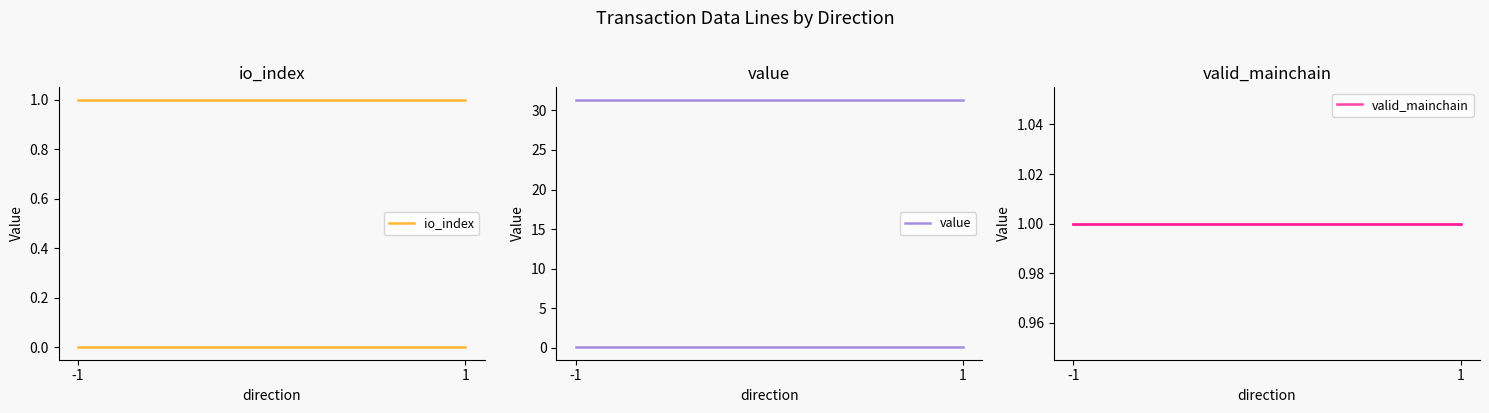

At how many categories does at least one series exceed 0?

2